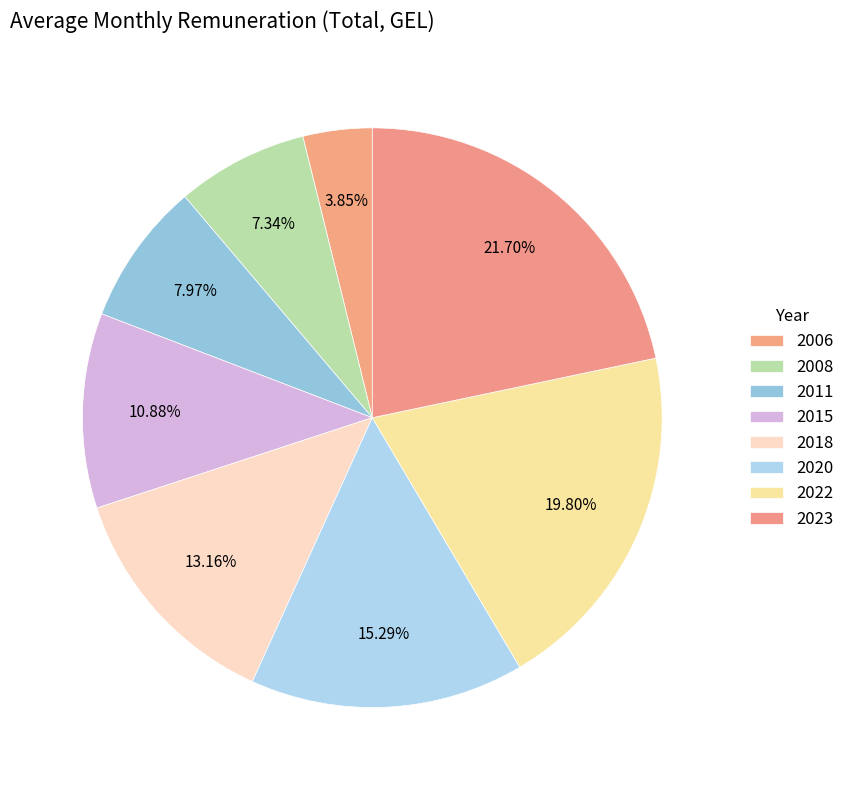

How many segments does this pie chart have?

8